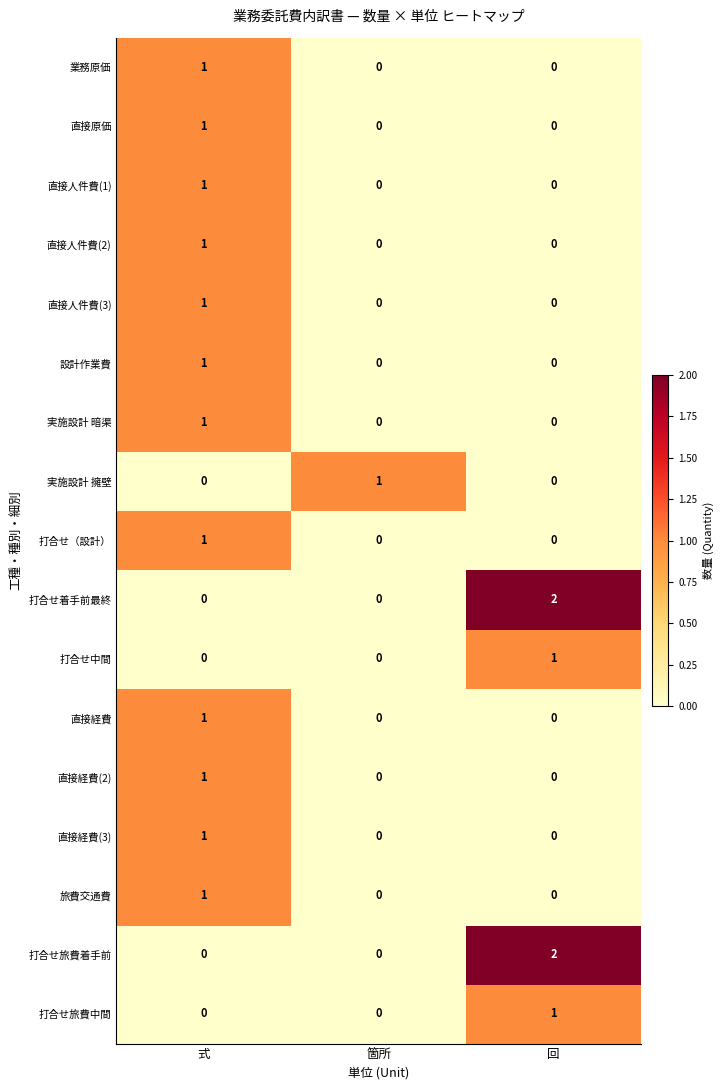

How many 実施設計 暗渠 values are between 0 and 1?

3